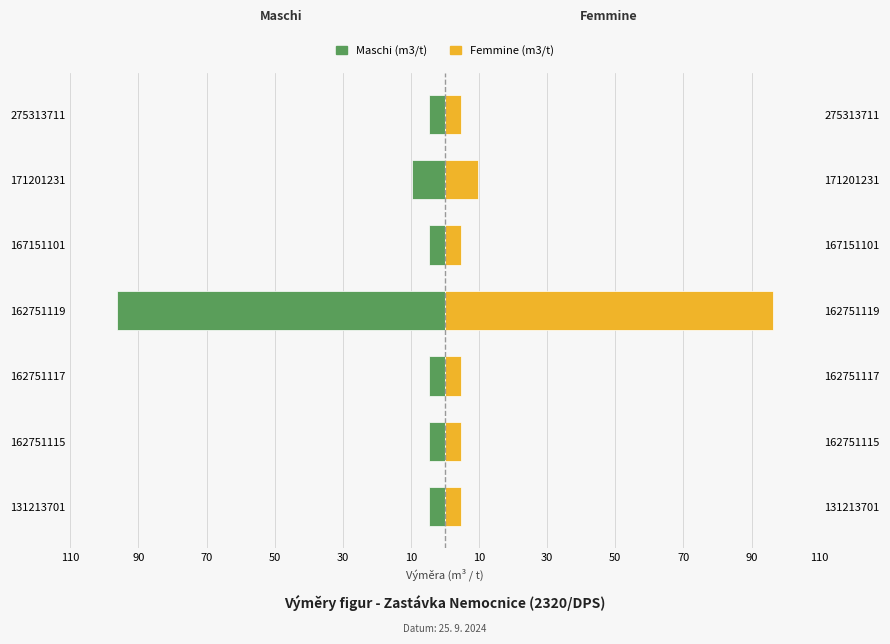

List the series in order of their peak value, lowest first.

Maschi, Femmine